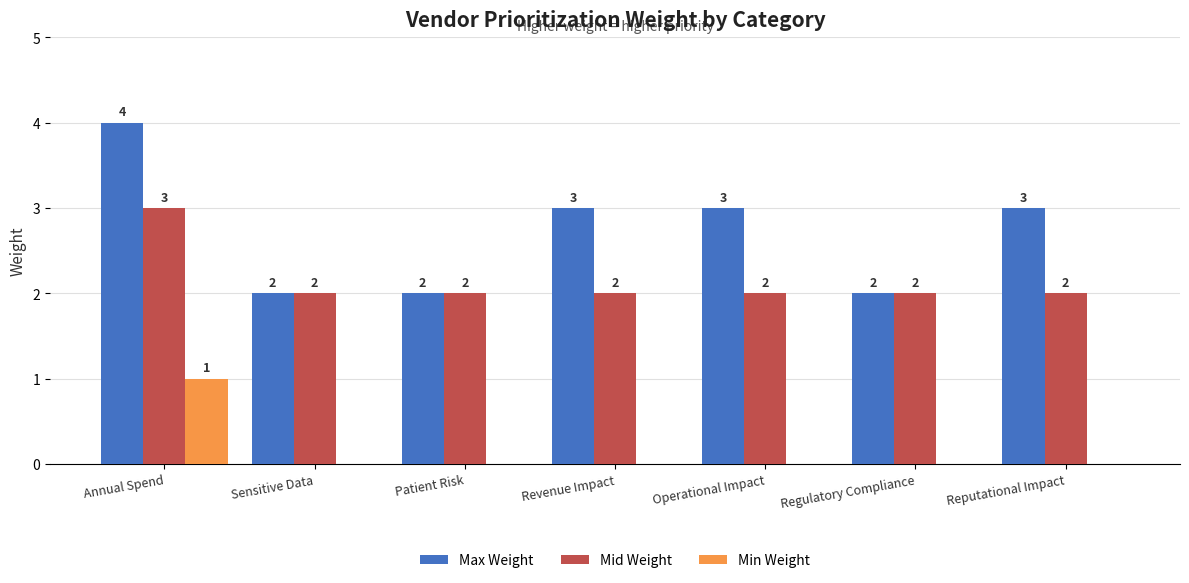

What is the total value across all series at Annual Spend?

8